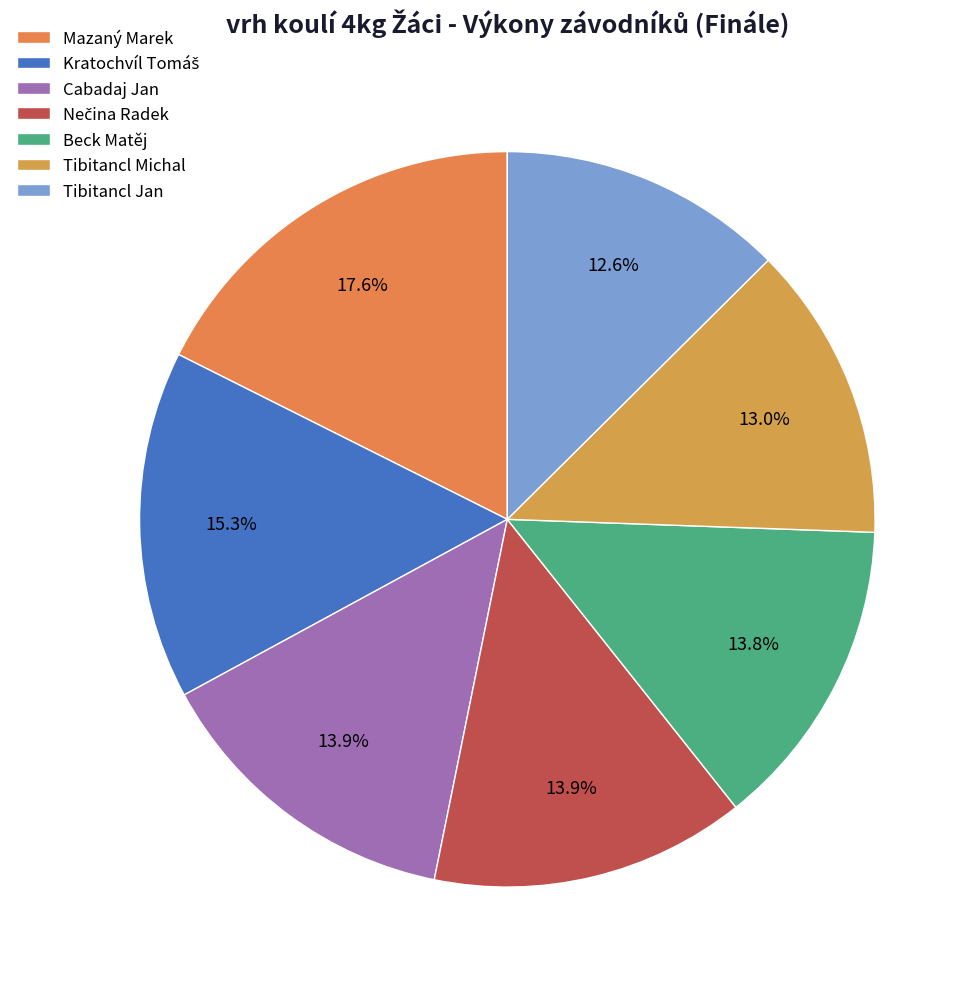

What is the change in value from Tibitancl Michal to Tibitancl Jan?

-0.3